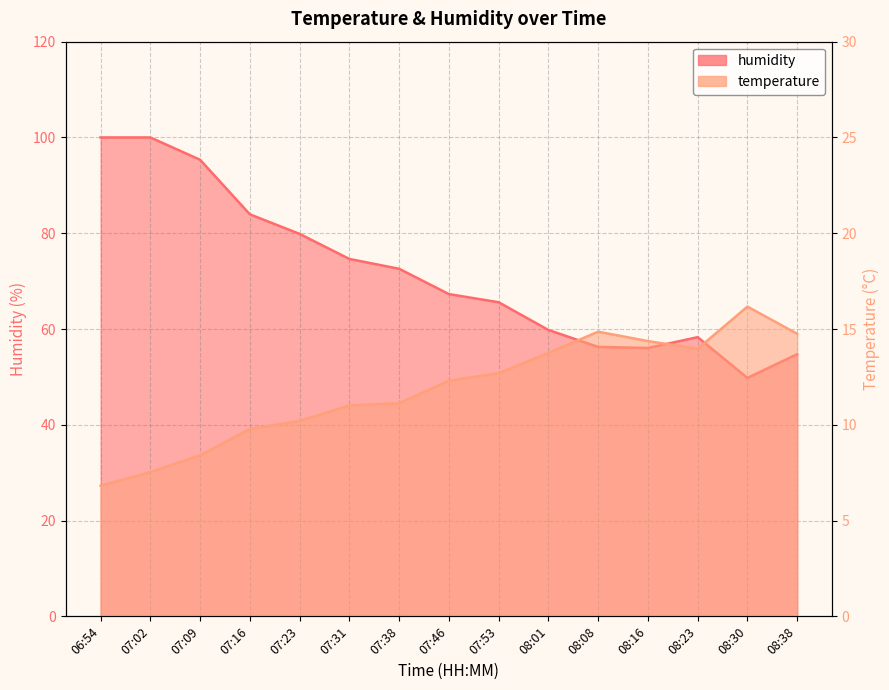

Where does the humidity series first go above 67?

06:54